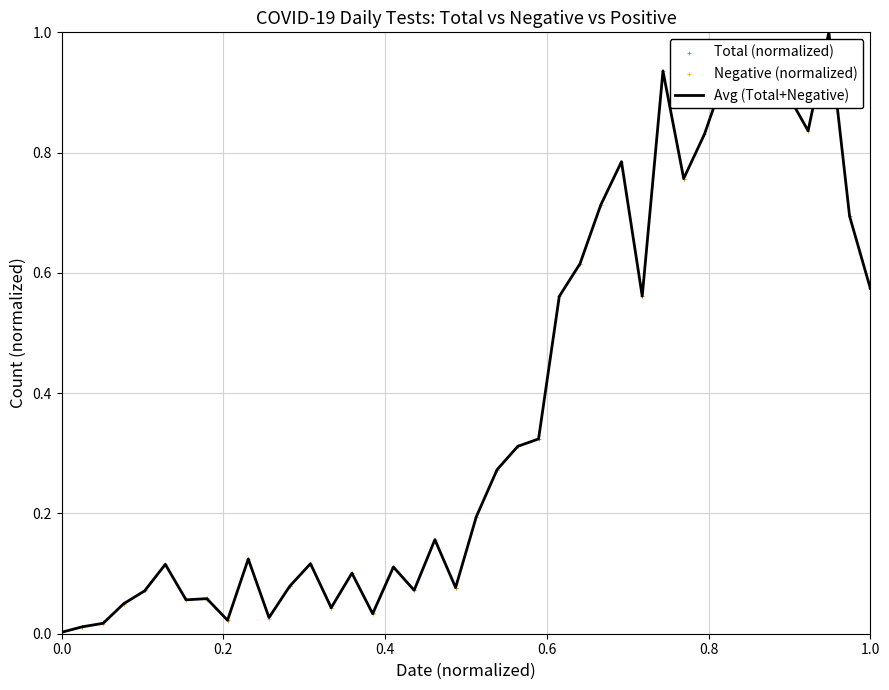

What is the highest value of the Avg (Total+Negative) series?

1.0